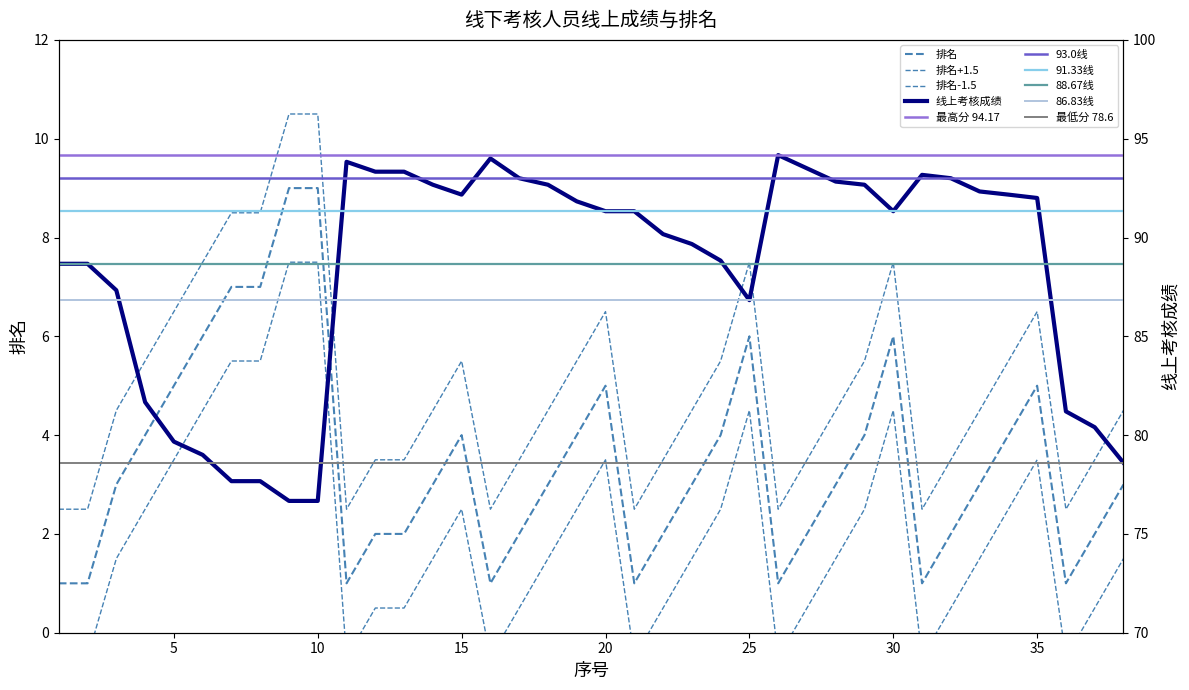

True or false: 线上考核成绩 and 排名 cross at least once.

False